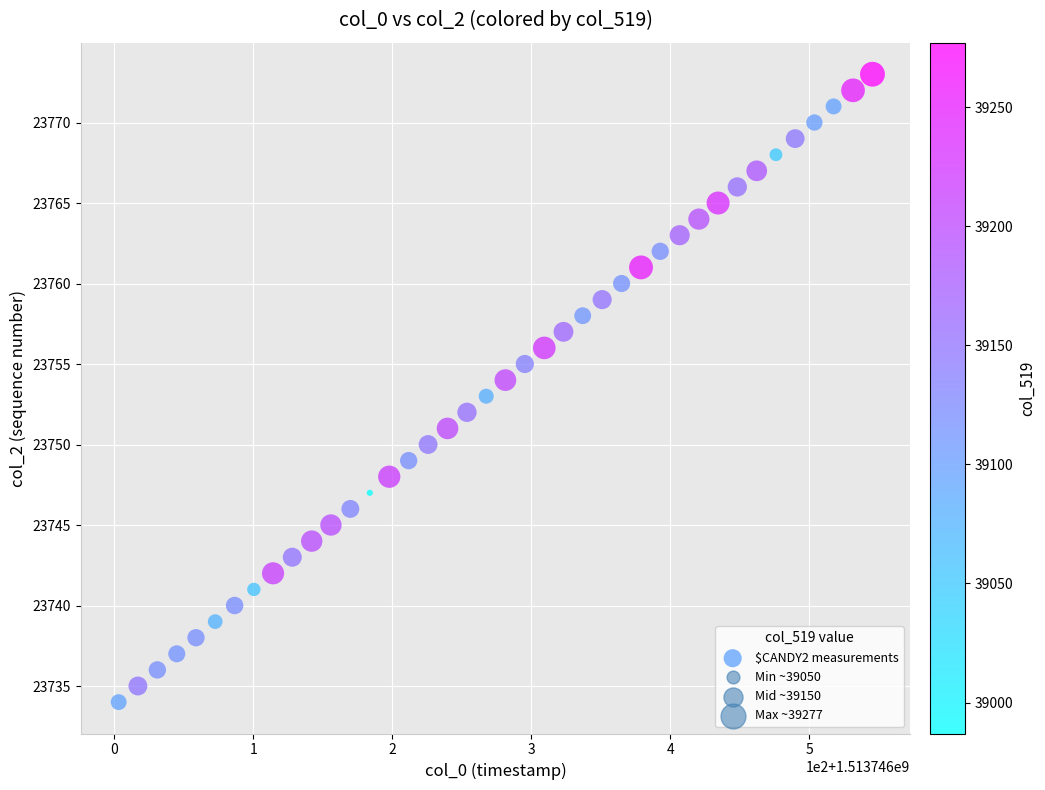

What is the range of Y values (max minus min)?

39